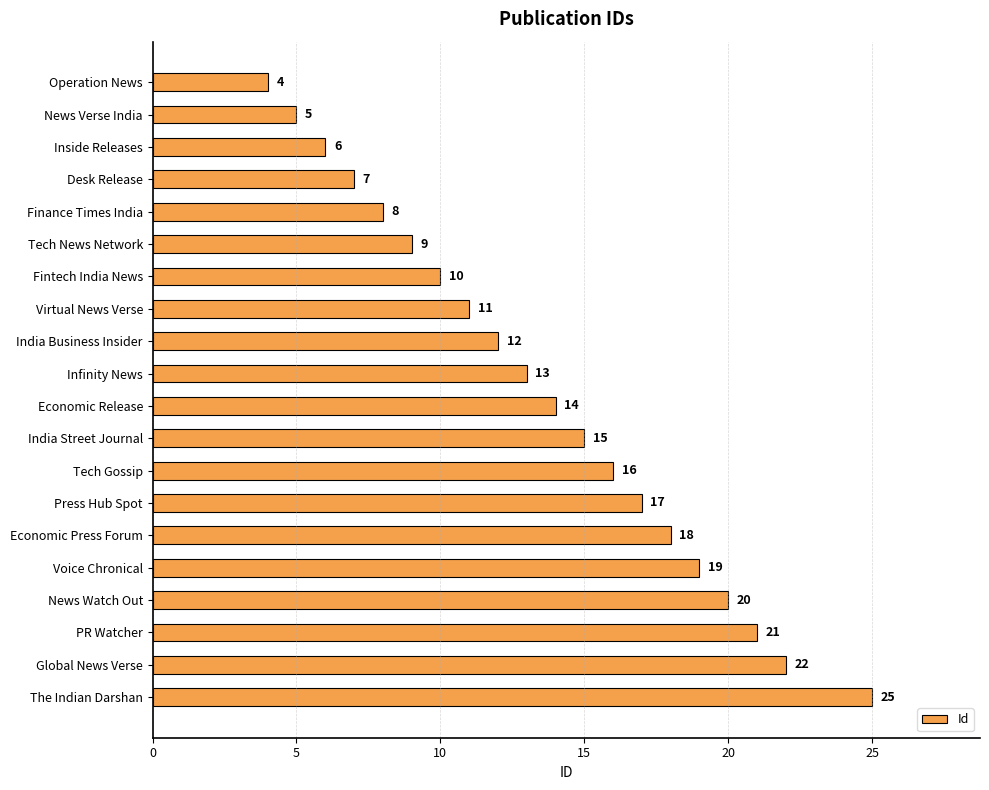

The value at Desk Release is 10. True or false?

False